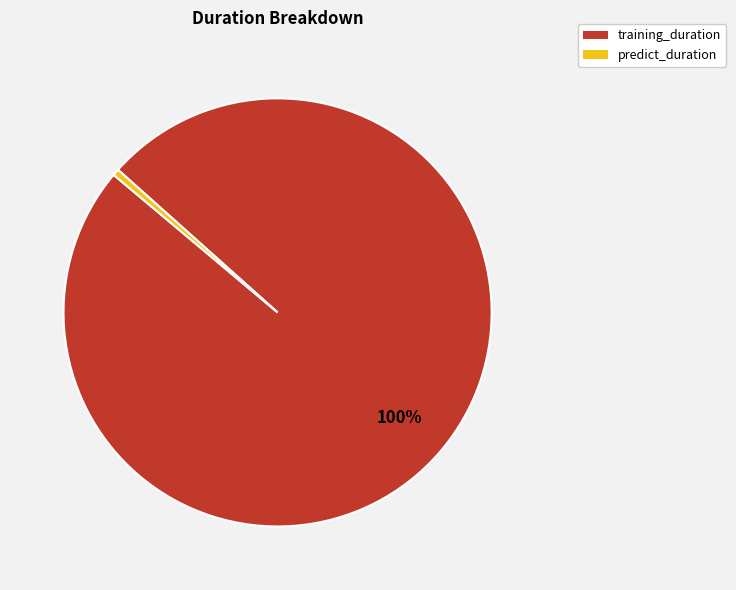

Which category has the smallest portion of the pie?

predict_duration